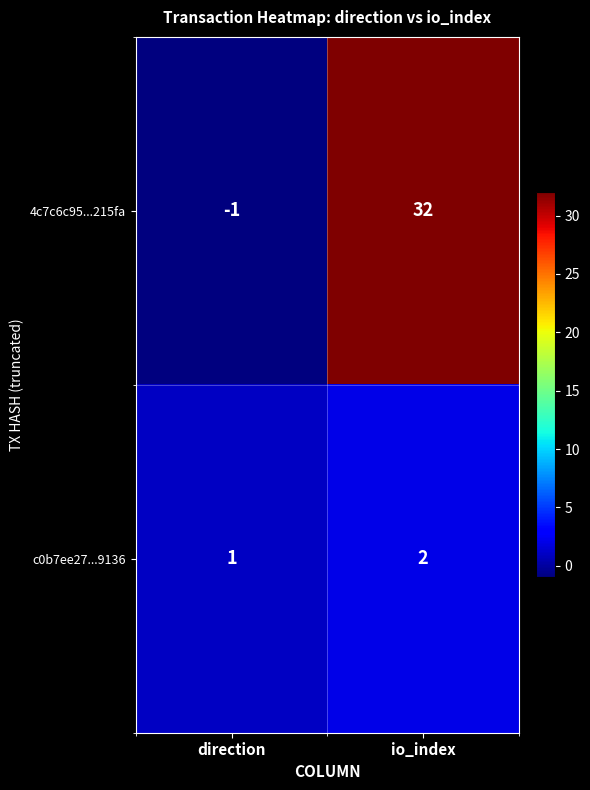

Rank the series by their average value, from lowest to highest.

c0b7ee27...9136, 4c7c6c95...215fa